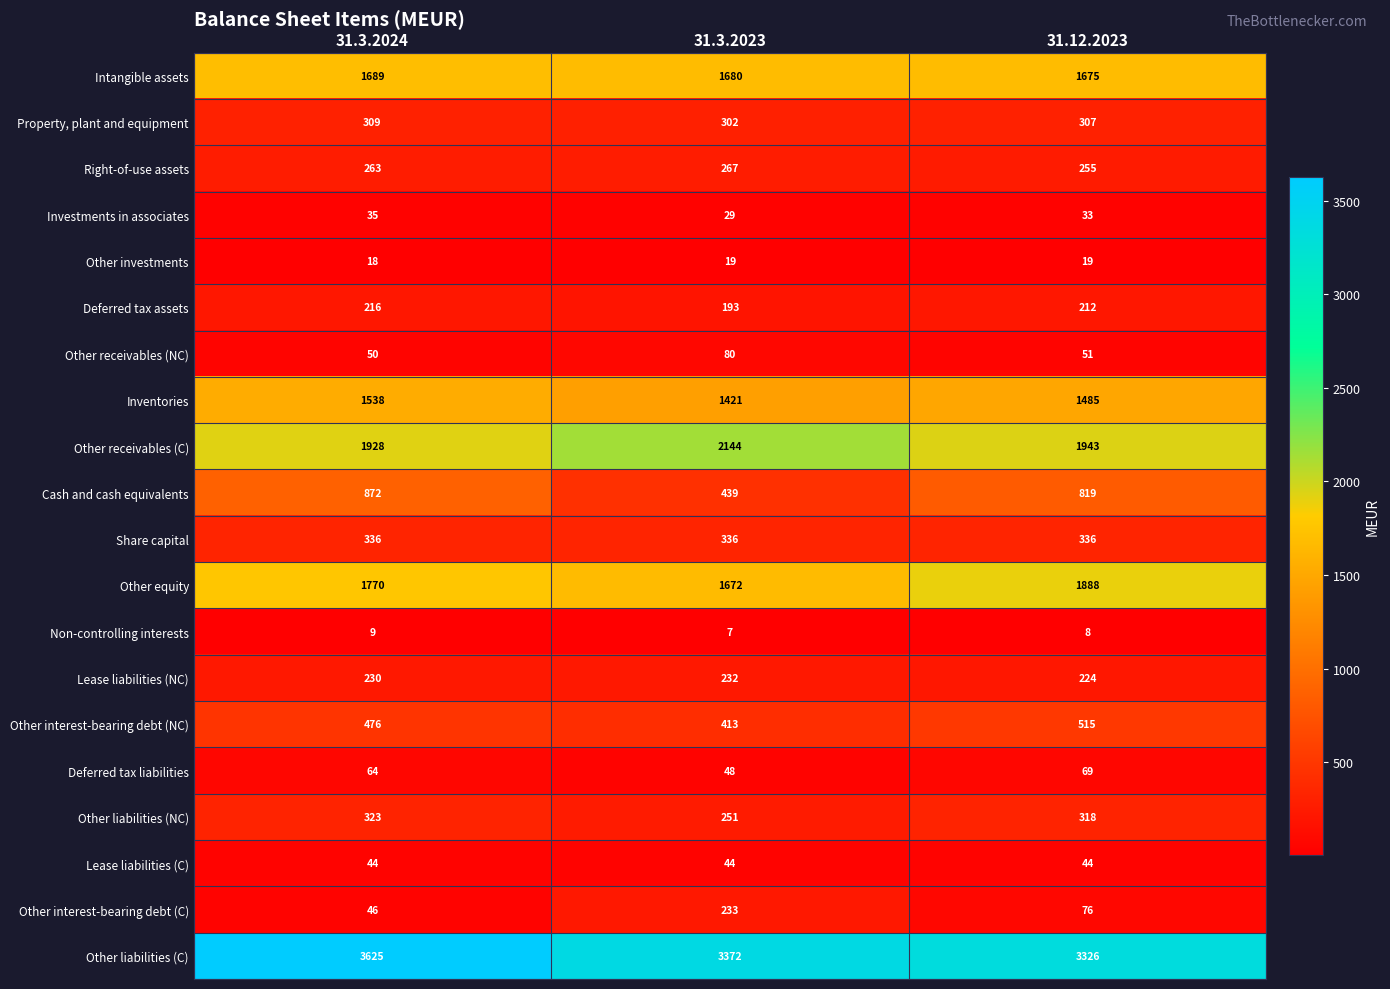

What is the approximate value of Deferred tax assets at 31.3.2024, to the nearest 5?

215